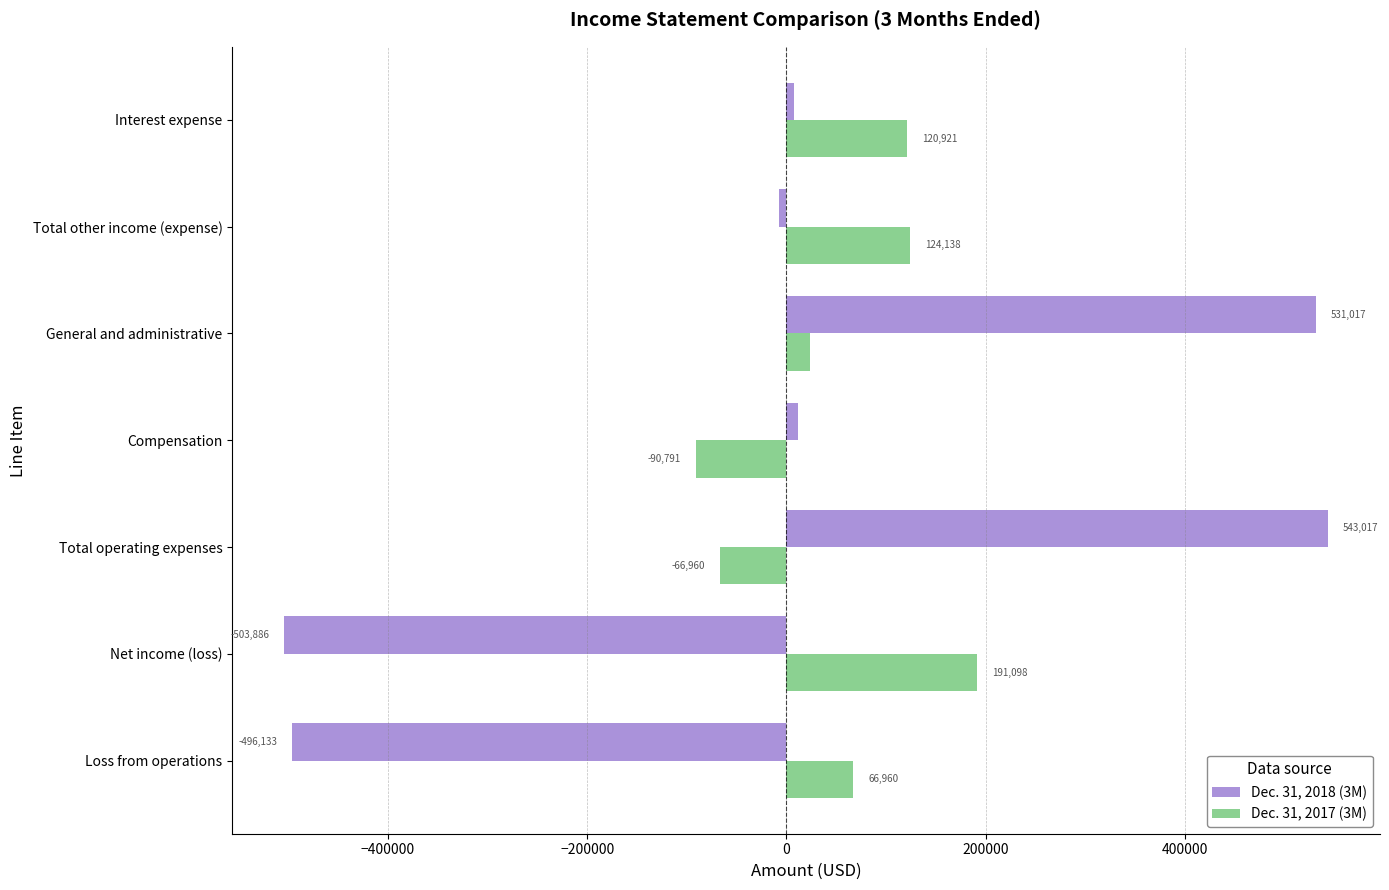

Read the Dec. 31, 2017 (3M) value at Interest expense.

120921